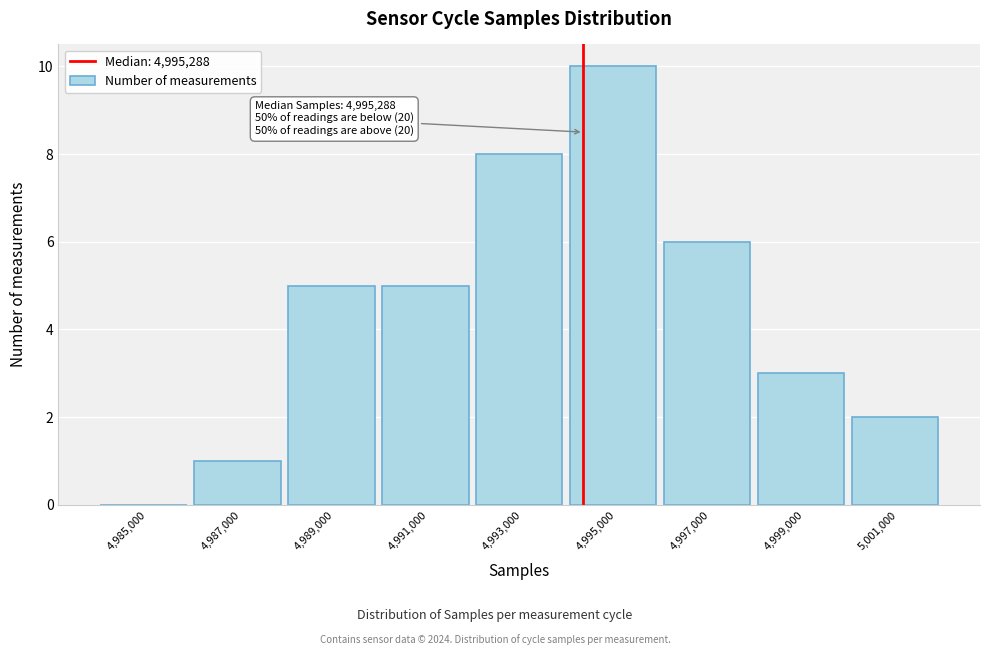

Reading left to right, what are all the values shown in this chart?

4,985,000=0	4,987,000=1	4,989,000=5	4,991,000=5	4,993,000=8	4,995,000=10	4,997,000=6	4,999,000=3	5,001,000=2